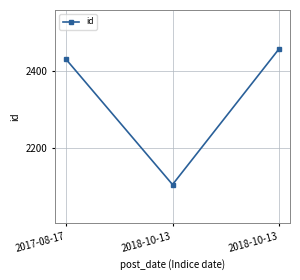

Rank the categories by value from highest to lowest.

2018-10-13, 2017-08-17, 2018-10-13